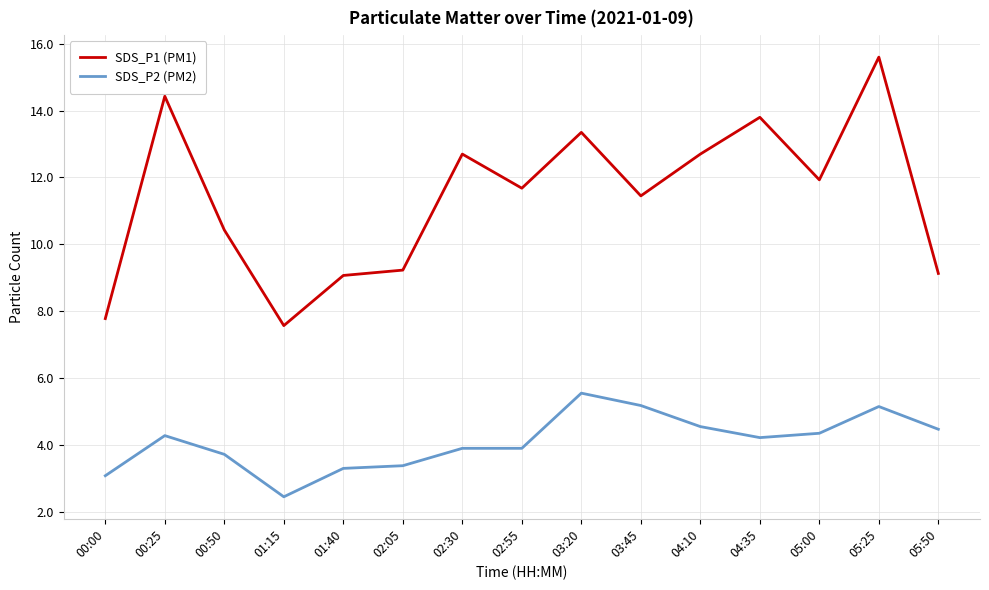

What is the minimum value for SDS_P1 (PM1)?

7.6